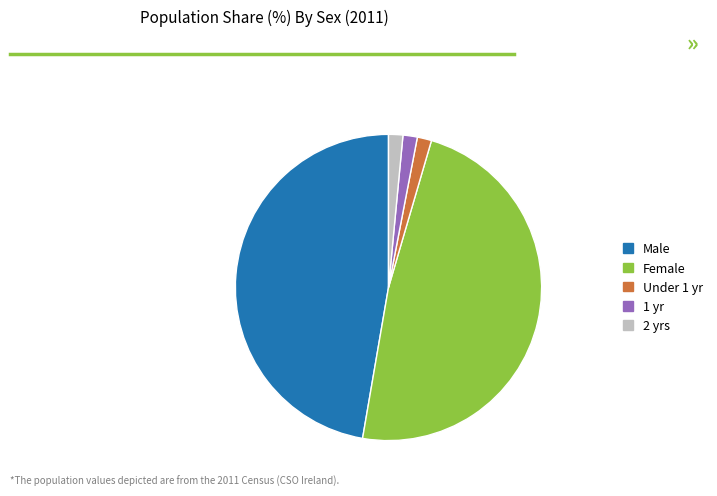

What is the ratio of the value at Male to the value at Female?

1.0